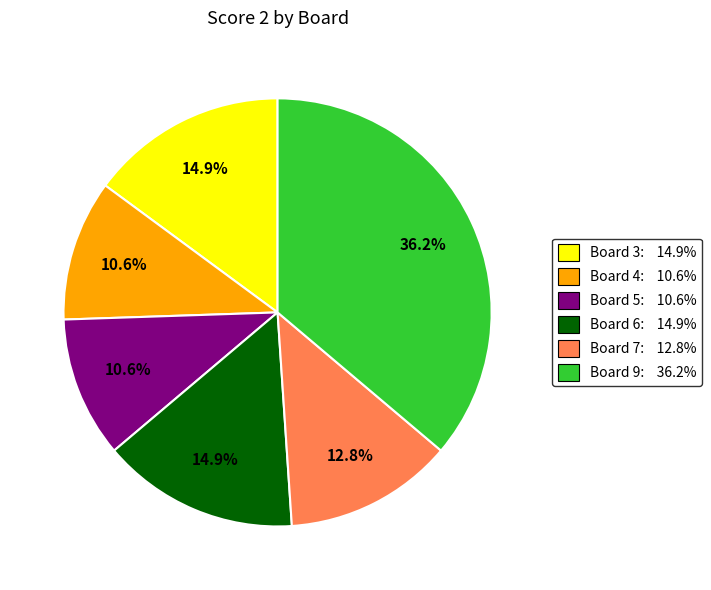

What percentage is NOT represented by Board 7: 12.8%?

87.2%